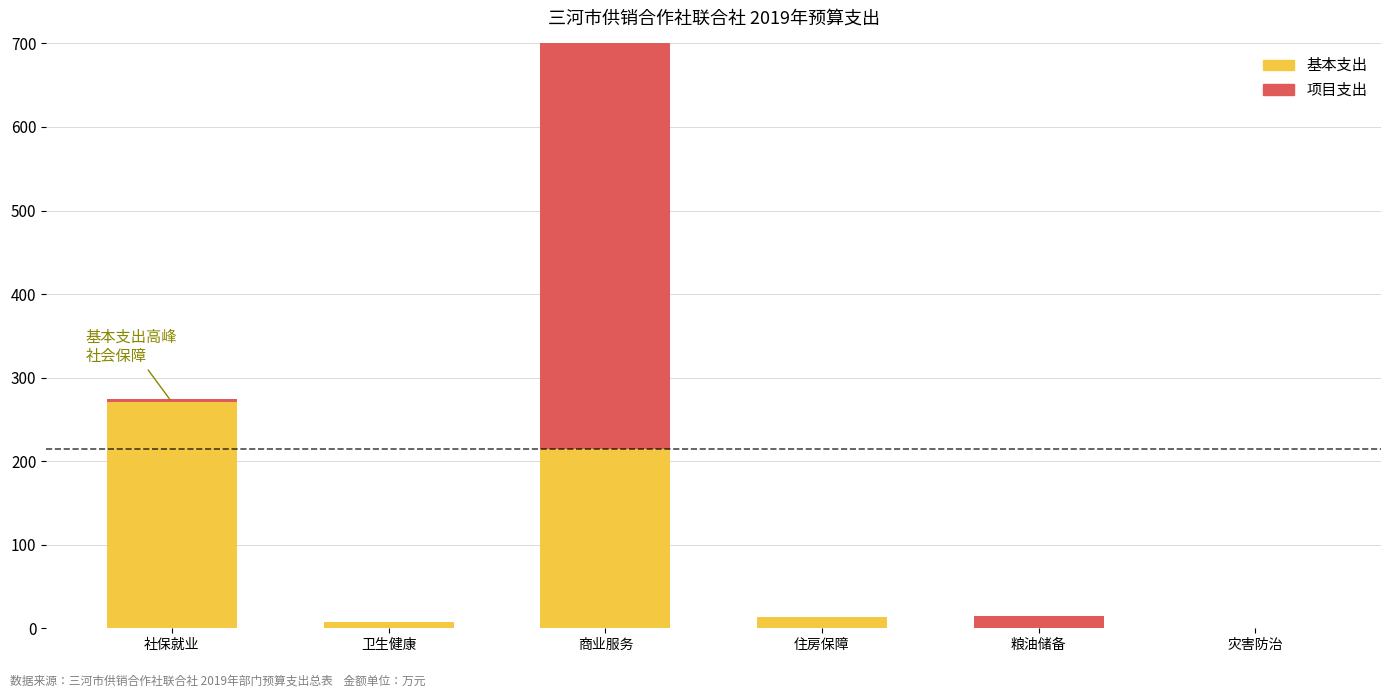

How many groups of bars are there?

6